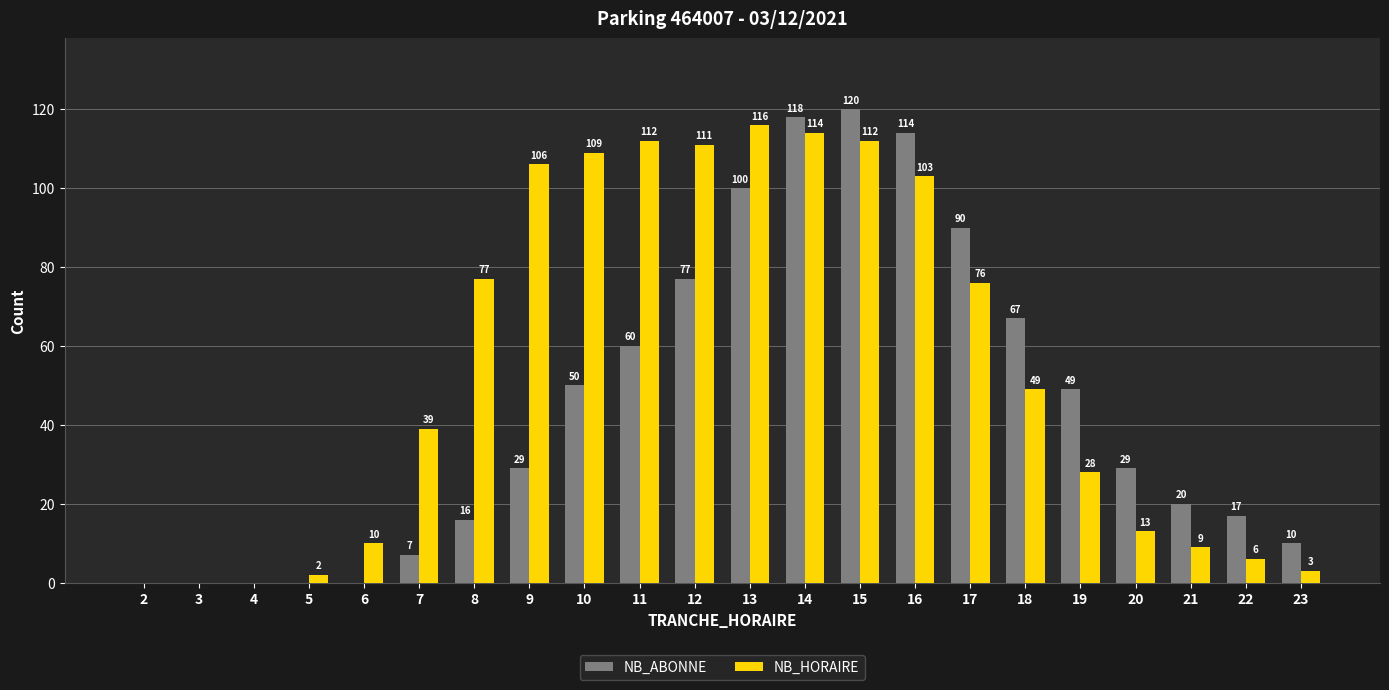

What is the approximate value of NB_HORAIRE at 6, to the nearest 5?

10